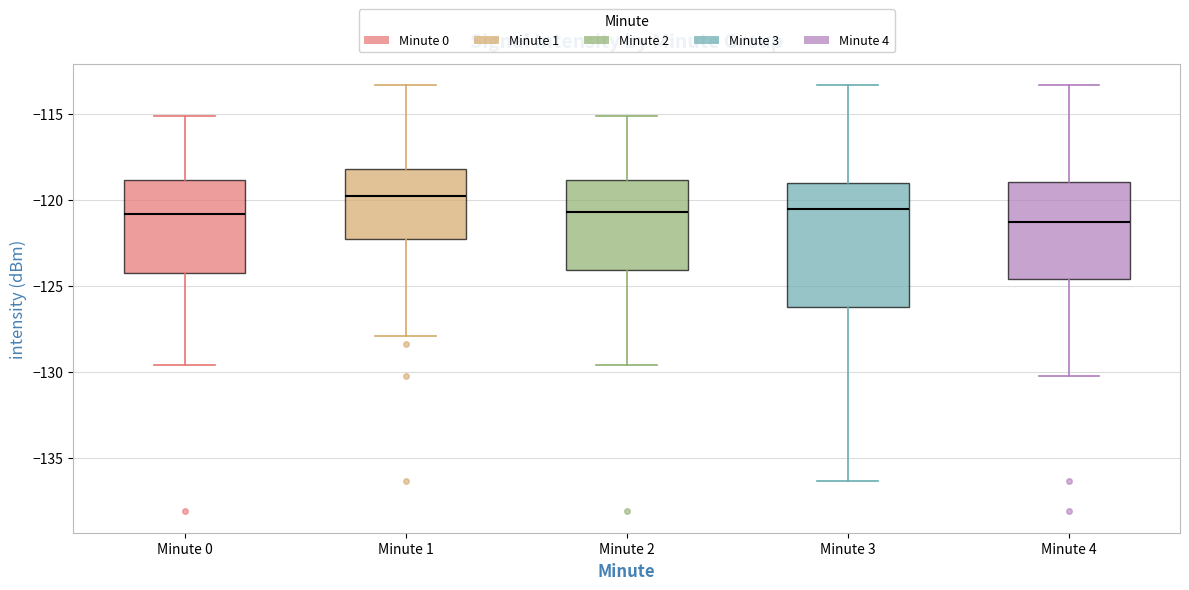

Reading left to right, read every box against the y-axis: the position of its median line, the range the box covers, and the ends of its whiskers. The values are not printed on the chart, so give them approximately, as read against the axis.

Minute 0: median -121.0, box -124.0 to -119.0, whiskers -129.5 to -115.0
Minute 1: median -120.0, box -122.0 to -118.0, whiskers -128.0 to -113.5
Minute 2: median -120.5, box -124.0 to -119.0, whiskers -129.5 to -115.0
Minute 3: median -120.5, box -126.5 to -119.0, whiskers -136.5 to -113.5
Minute 4: median -121.5, box -124.5 to -119.0, whiskers -130.5 to -113.5